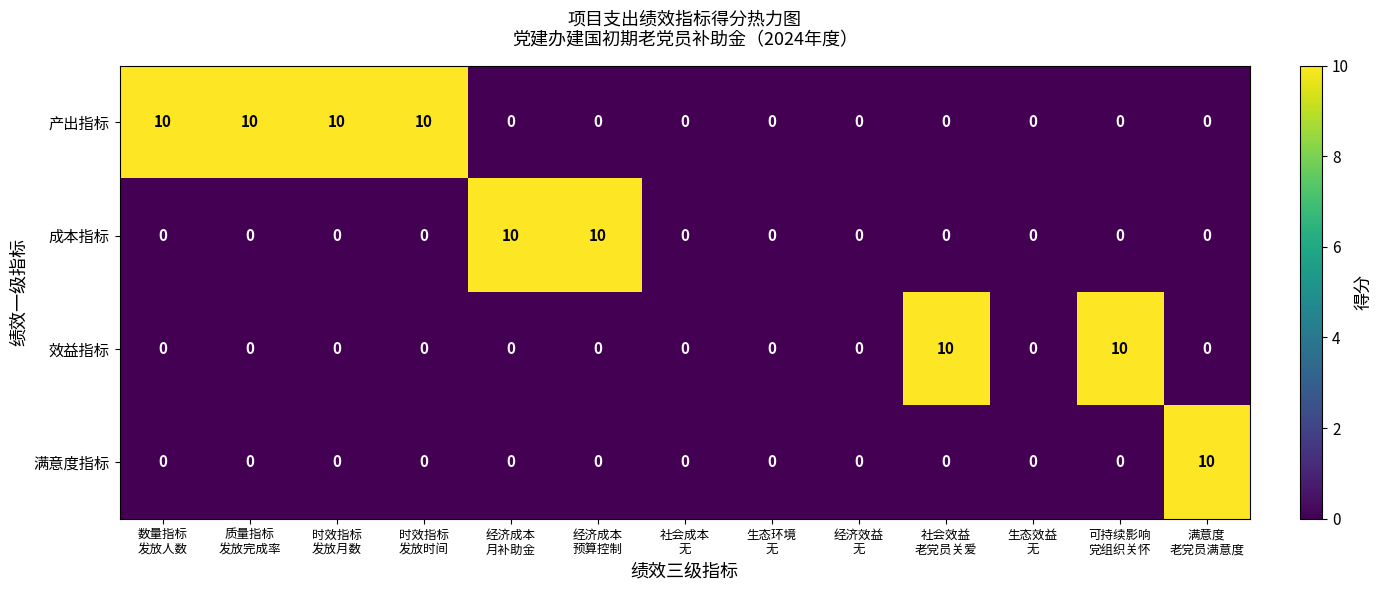

What is the difference between the maximum and minimum values in the 满意度指标 series?

10